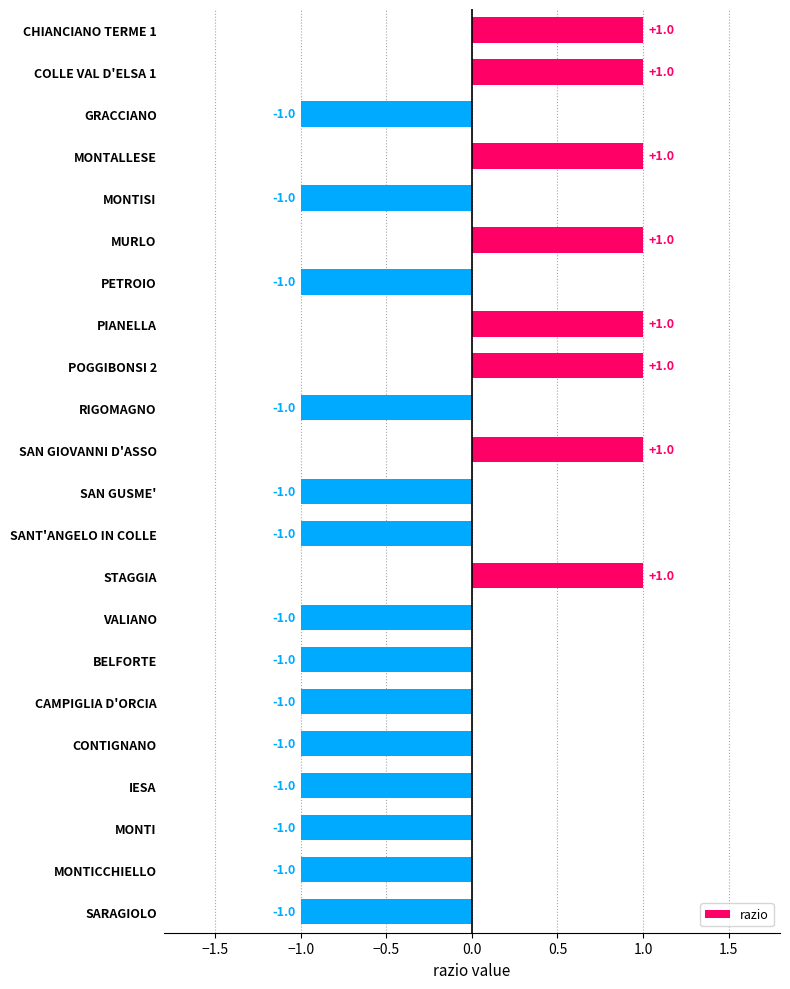

Count the number of categories in the chart.

22